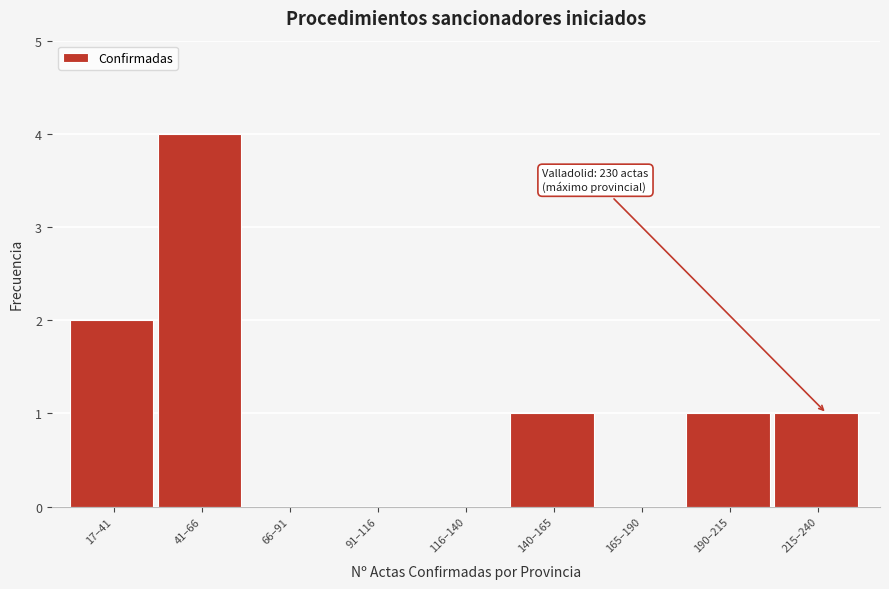

Reading left to right, extract all data points from this chart.

17–41=2	41–66=4	66–91=0	91–116=0	116–140=0	140–165=1	165–190=0	190–215=1	215–240=1